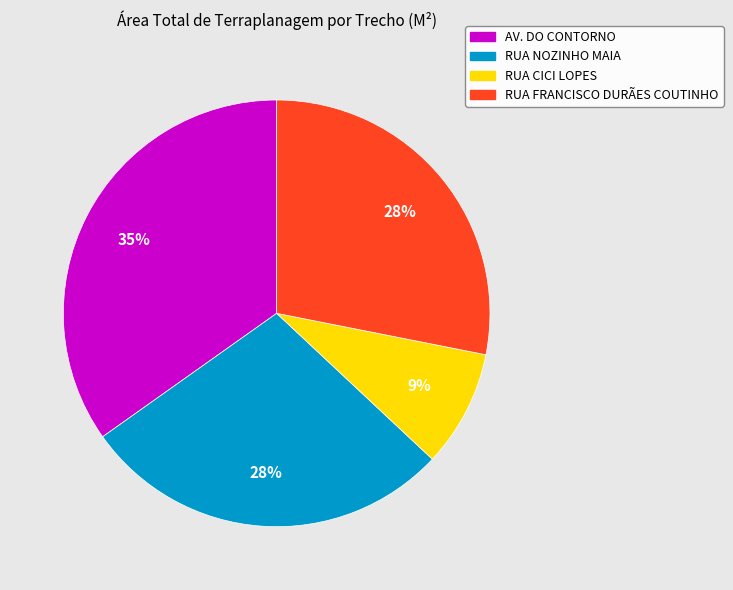

Between RUA CICI LOPES and RUA FRANCISCO DURÃES COUTINHO, which is larger?

RUA FRANCISCO DURÃES COUTINHO